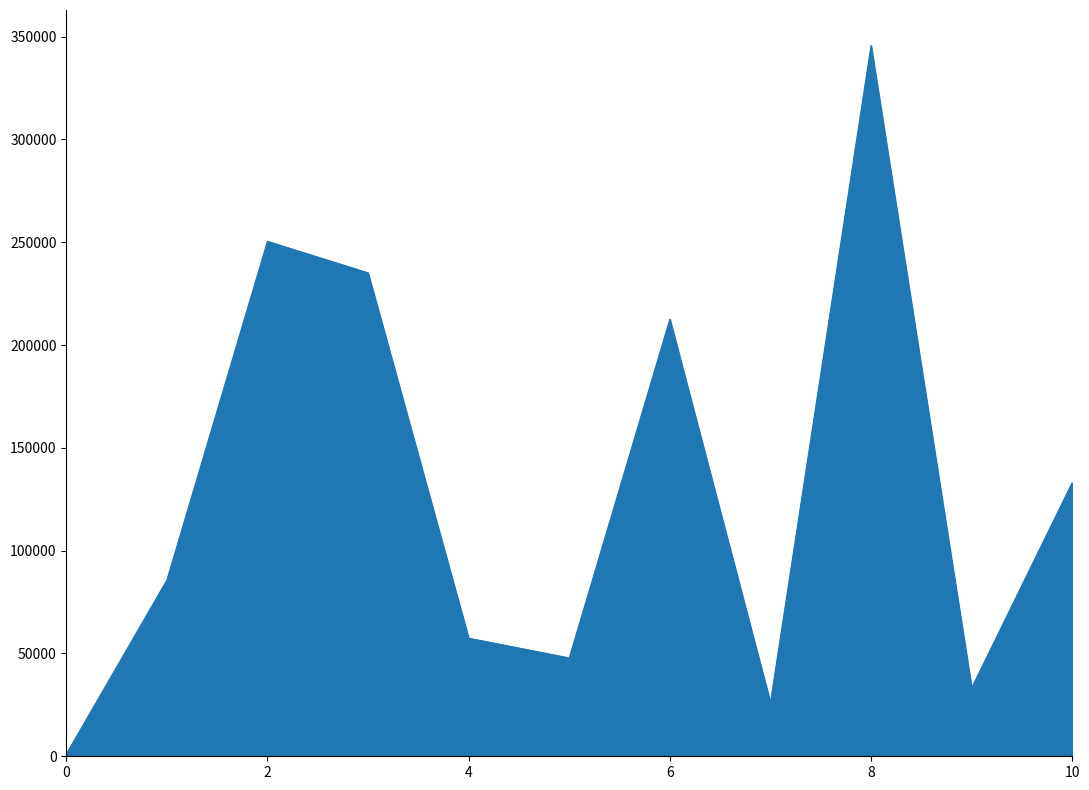

What is the average value?

129841.1